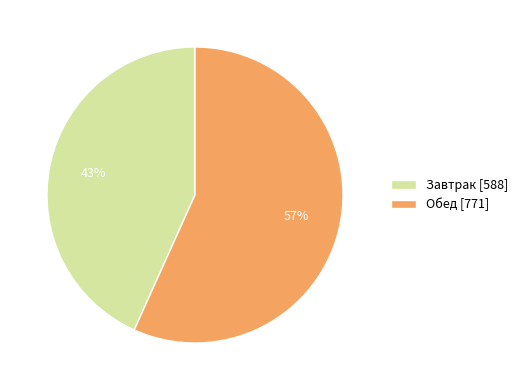

Which slice is the largest?

Обед